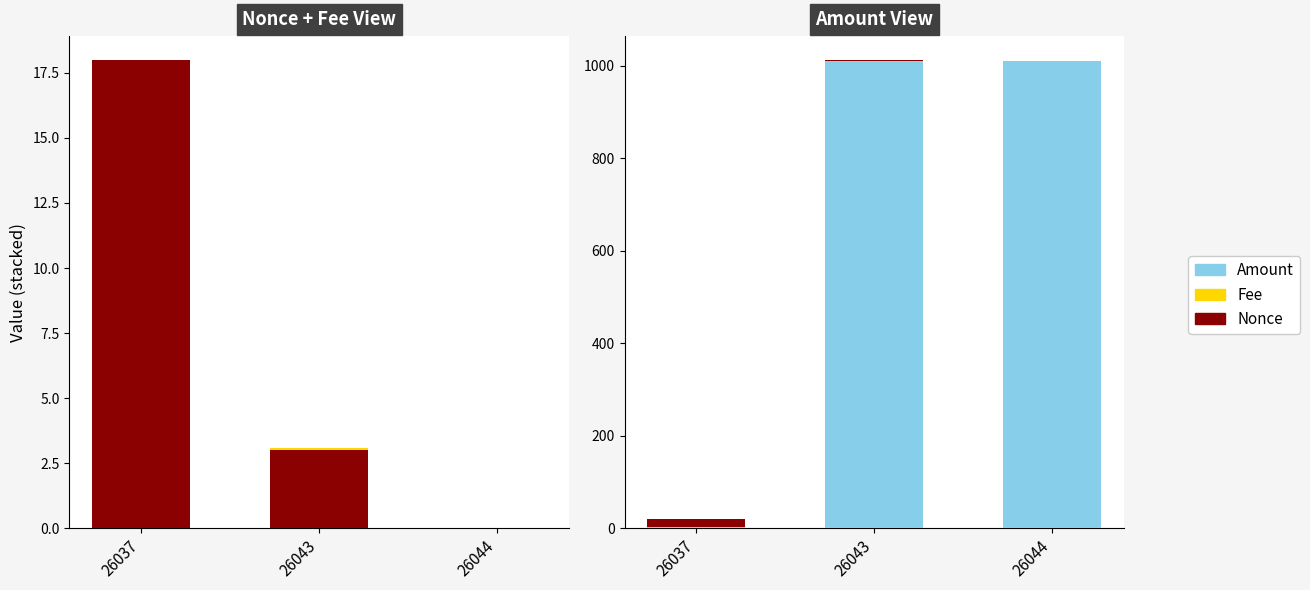

What are all the series names shown in the legend?

Nonce, Fee, Amount